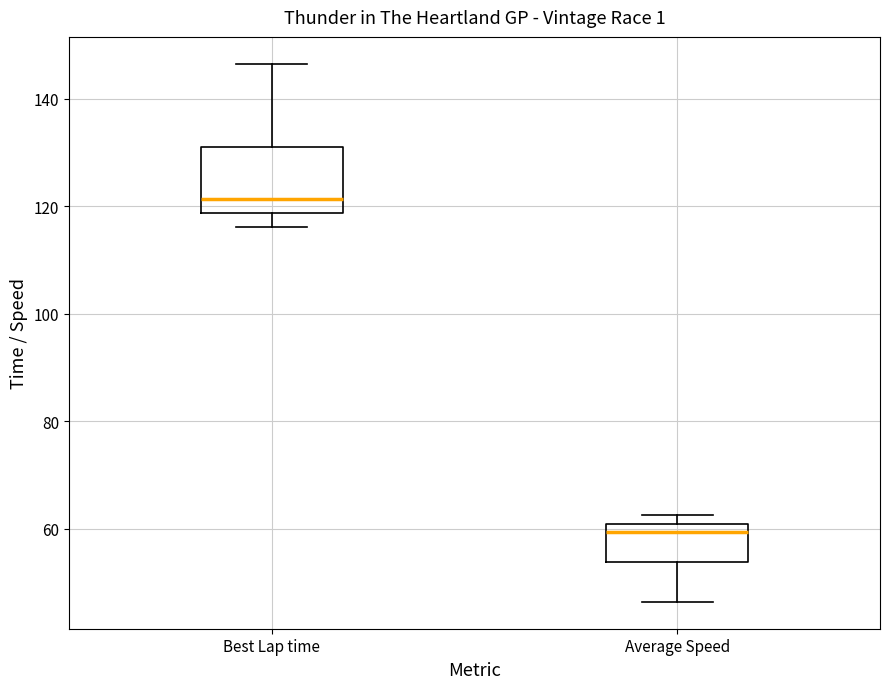

Which box has the lowest median line?

Average Speed